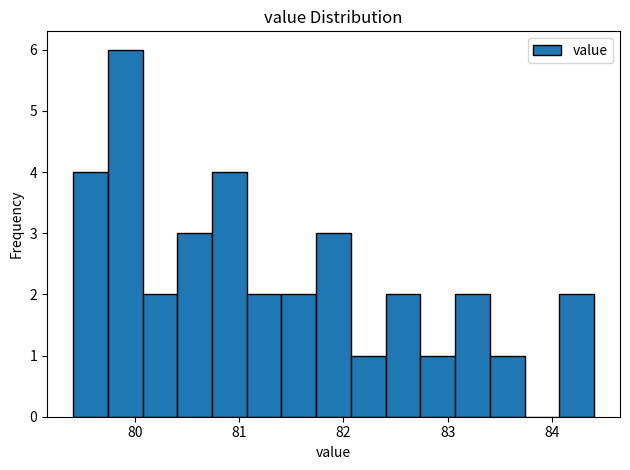

Read against the x-axis, roughly where is the centre of the tallest bar?

79.9